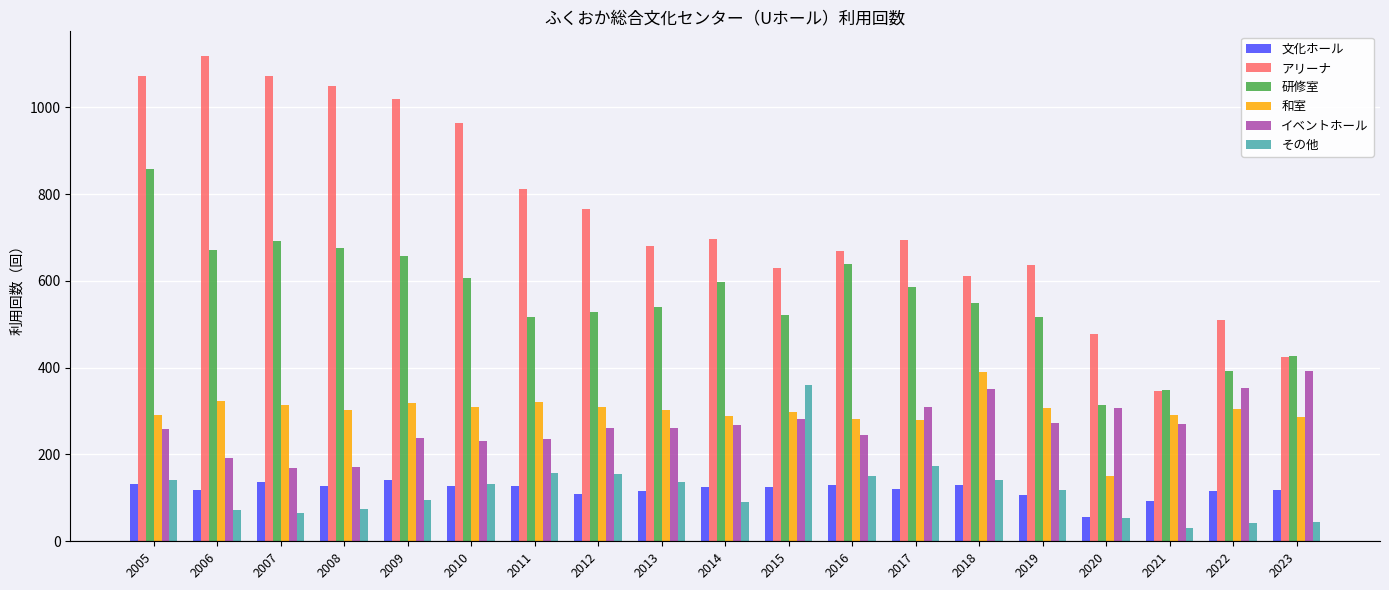

At how many categories does at least one series exceed 1068?

3